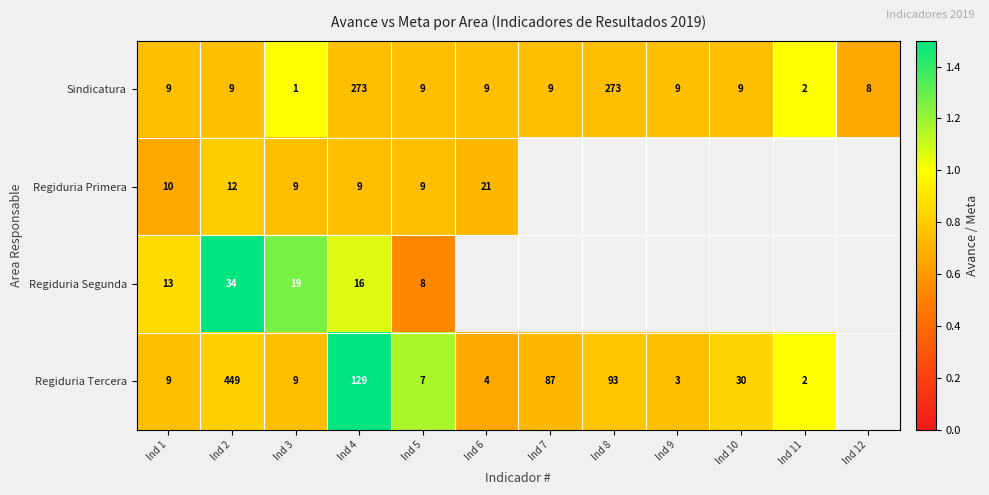

At how many categories does at least one series exceed 2?

2